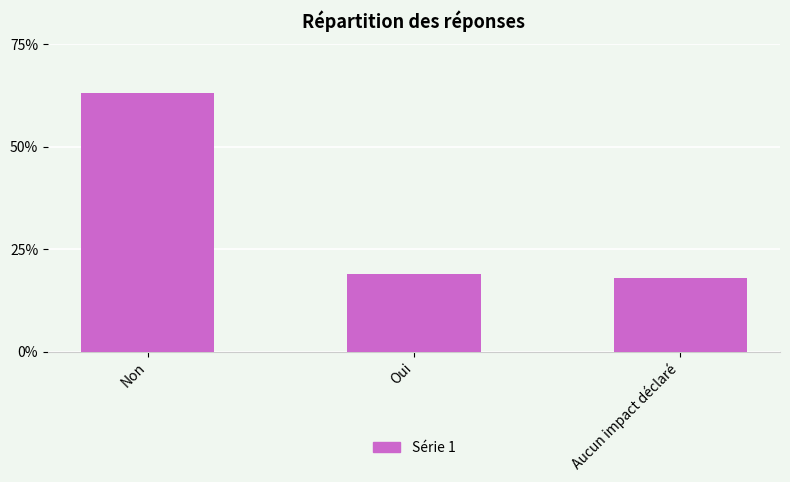

How many values are between 0 and 1?

3